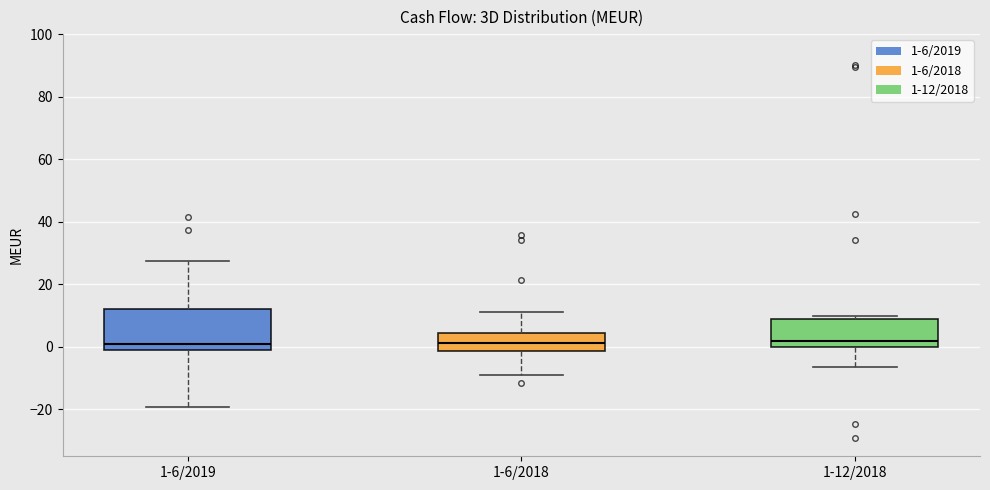

Comparing the boxes themselves (not the whiskers), which one is the tallest?

1-6/2019